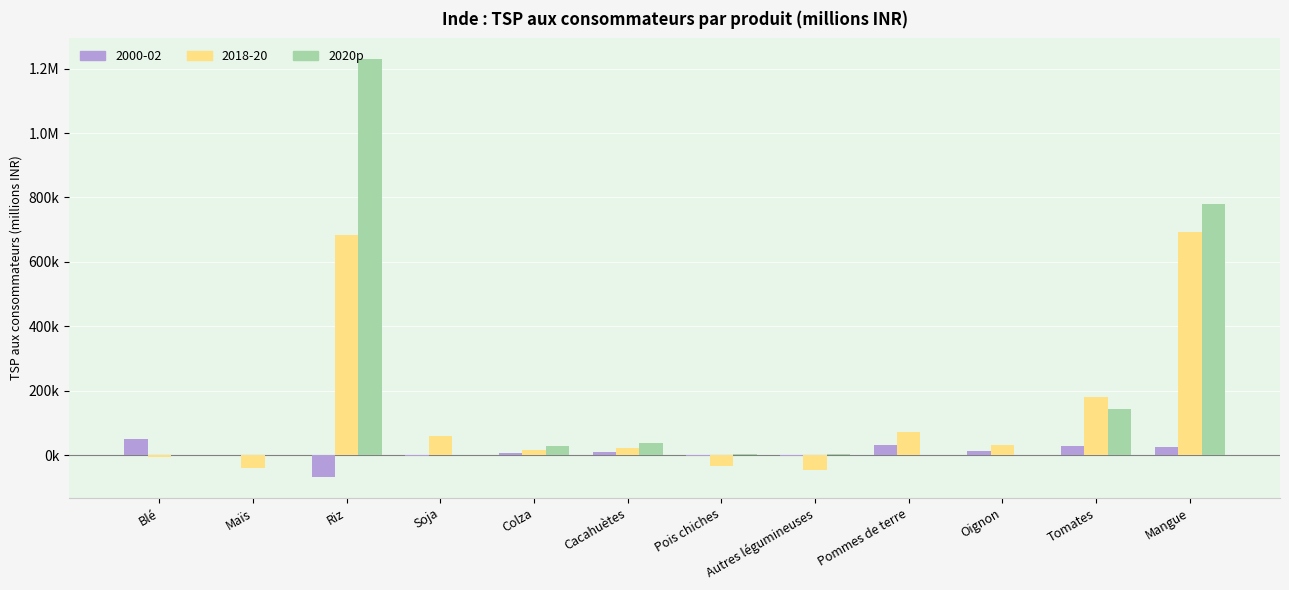

What position from the right is Soja?

9